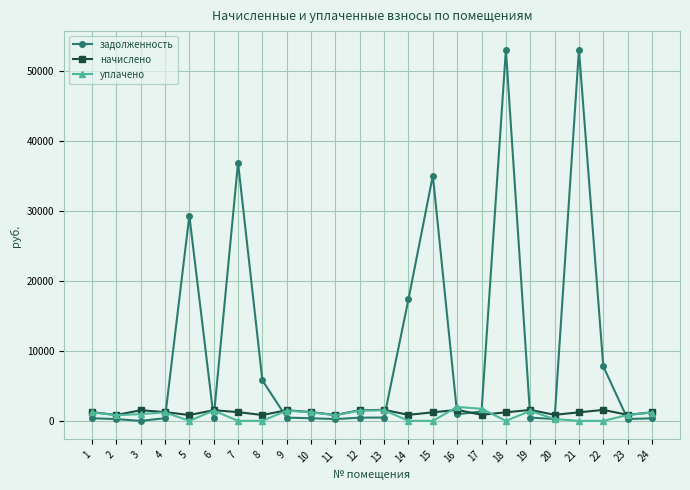

Does the chart have visible grid lines?

Yes